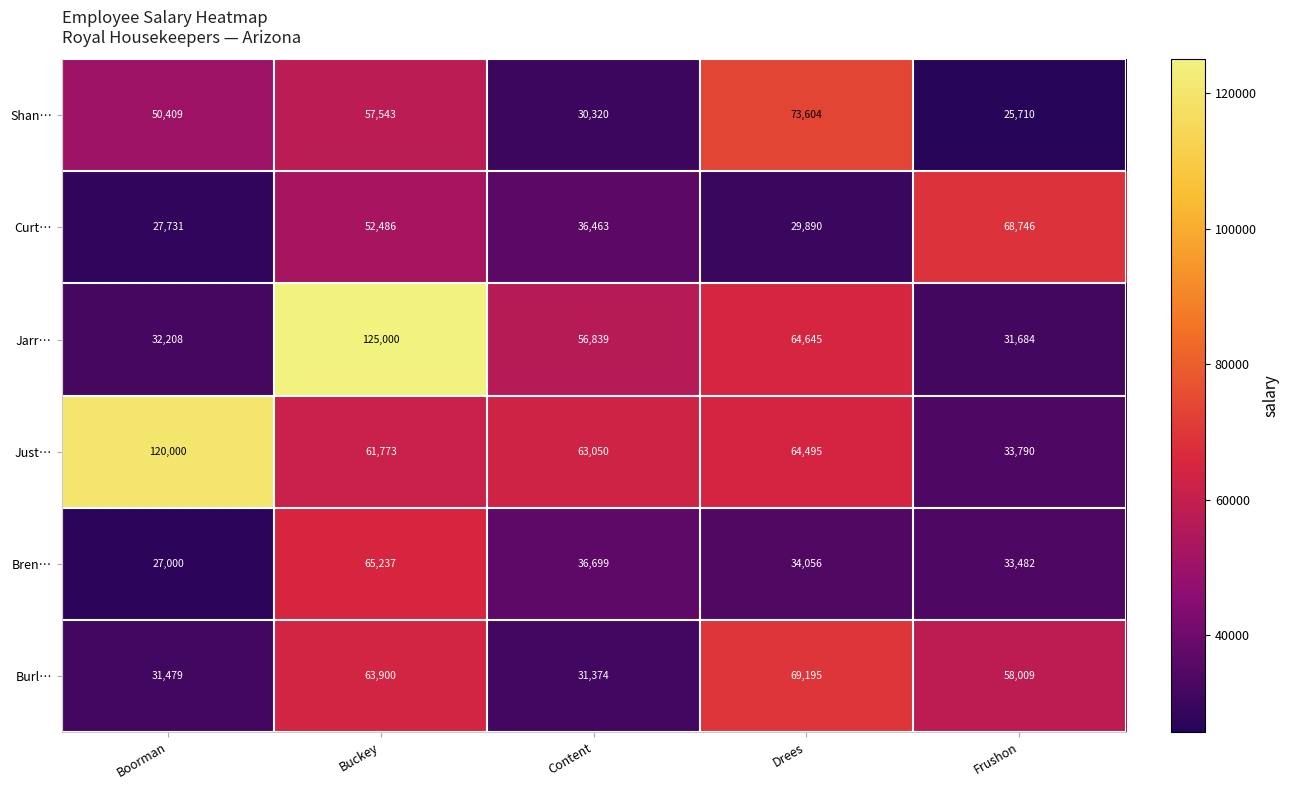

Reading left to right, extract all data points from this chart.

Shan…: Boorman=50409	Buckey=57543	Content=30320	Drees=73604	Frushon=25710
Curt…: Boorman=27731	Buckey=52486	Content=36463	Drees=29890	Frushon=68746
Jarr…: Boorman=32208	Buckey=125000	Content=56839	Drees=64645	Frushon=31684
Just…: Boorman=120000	Buckey=61773	Content=63050	Drees=64495	Frushon=33790
Bren…: Boorman=27000	Buckey=65237	Content=36699	Drees=34056	Frushon=33482
Burl…: Boorman=31479	Buckey=63900	Content=31374	Drees=69195	Frushon=58009